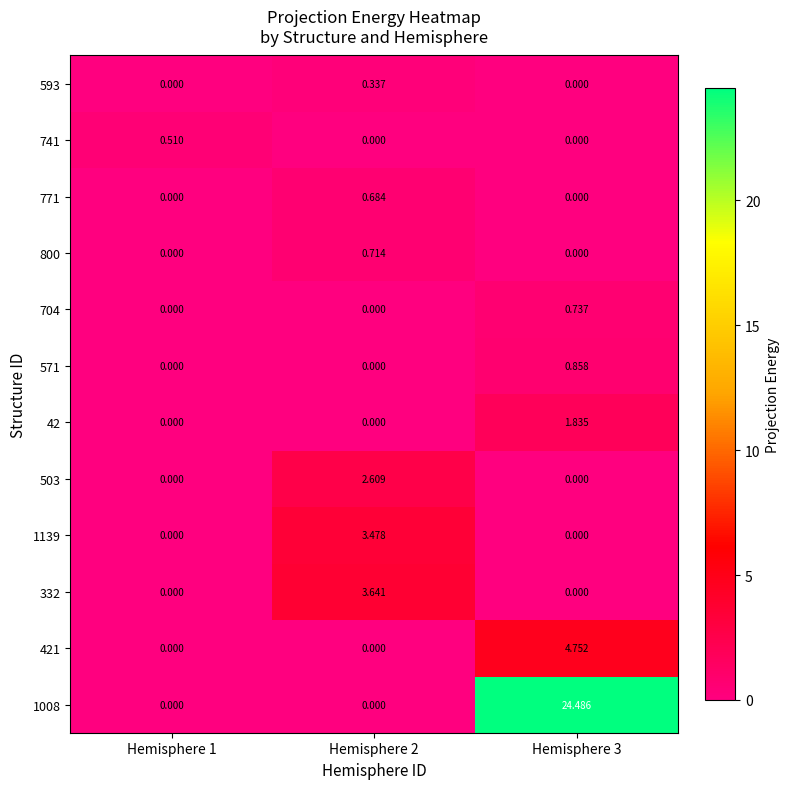

Is the value of 593 at Hemisphere 2 greater than the value of 42 at Hemisphere 3?

No